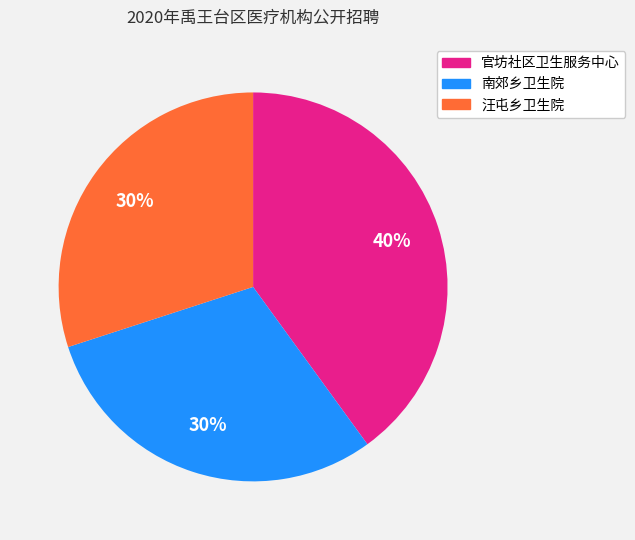

Combined, do 官坊社区卫生服务中心 and 南郊乡卫生院 account for over 50%?

Yes